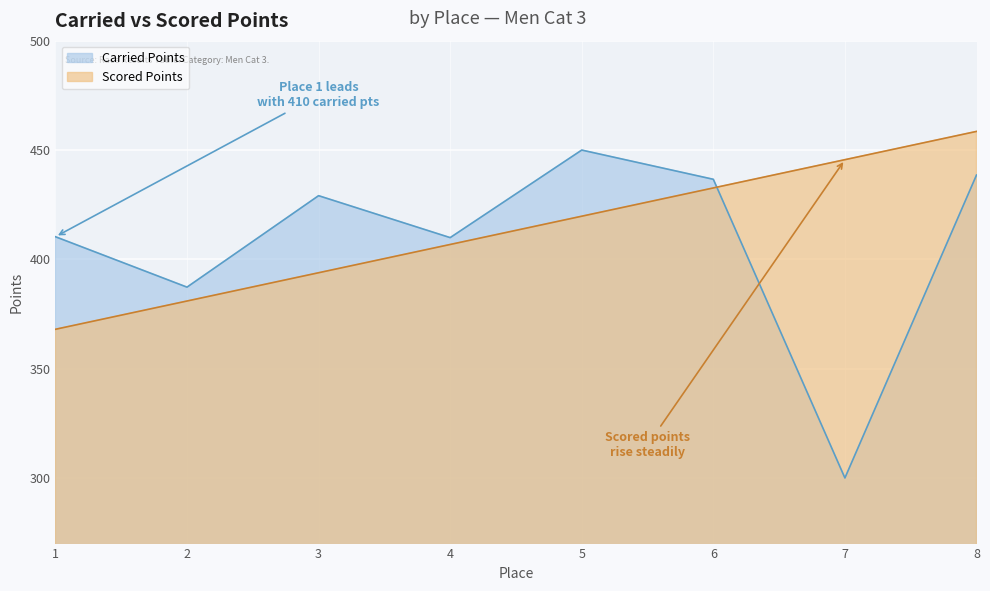

What is the minimum value for Scored Points?

368.0